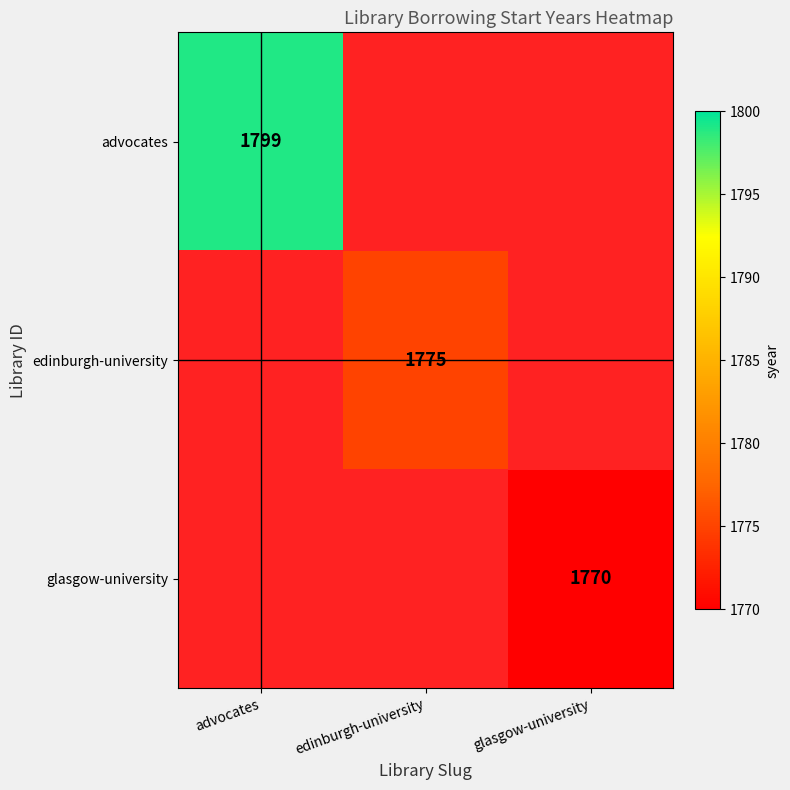

At which category does the chart reach its peak across all series?

advocates